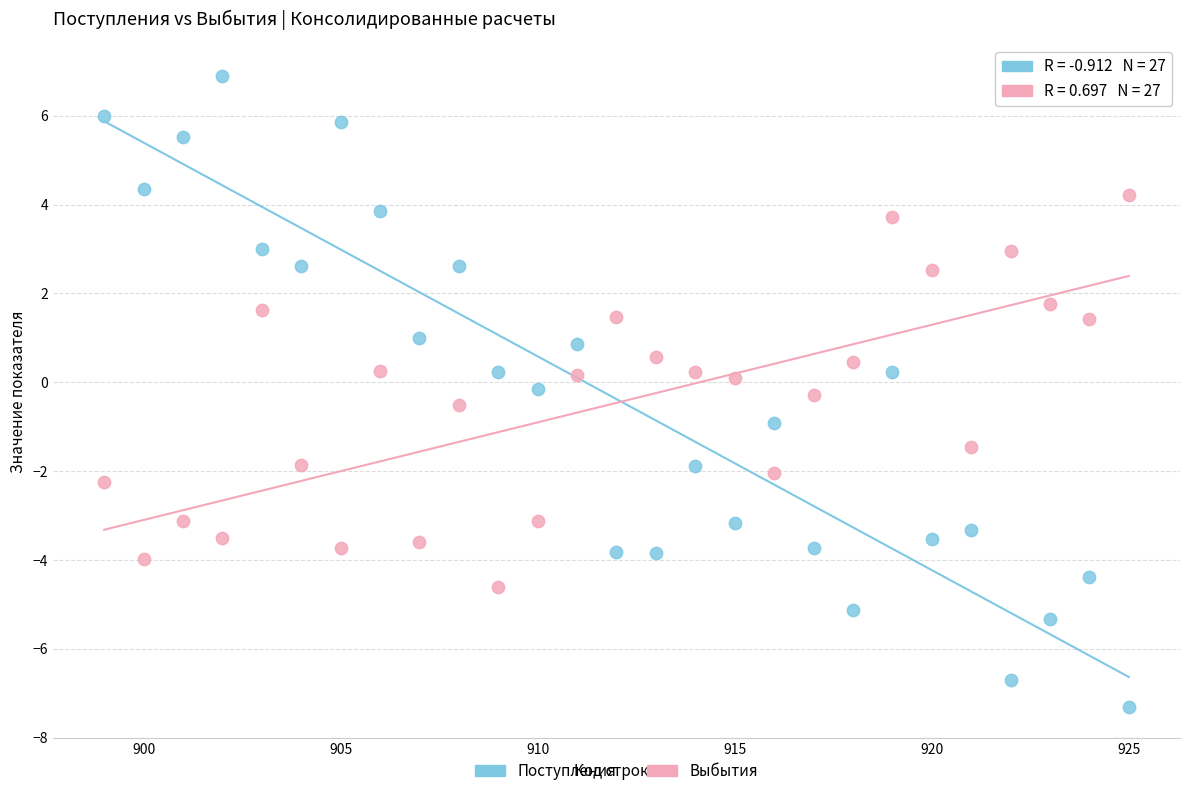

Which series has the largest Y range (max minus min)?

Поступления